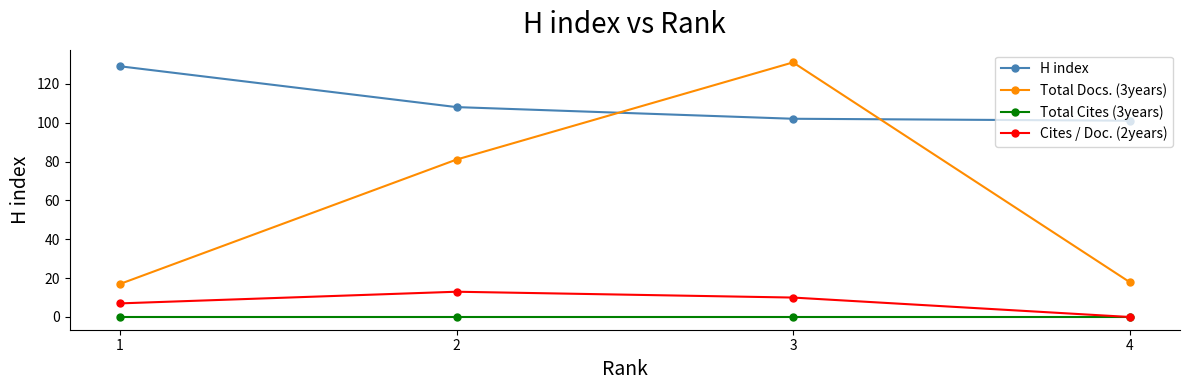

How many series are shown in this chart?

4